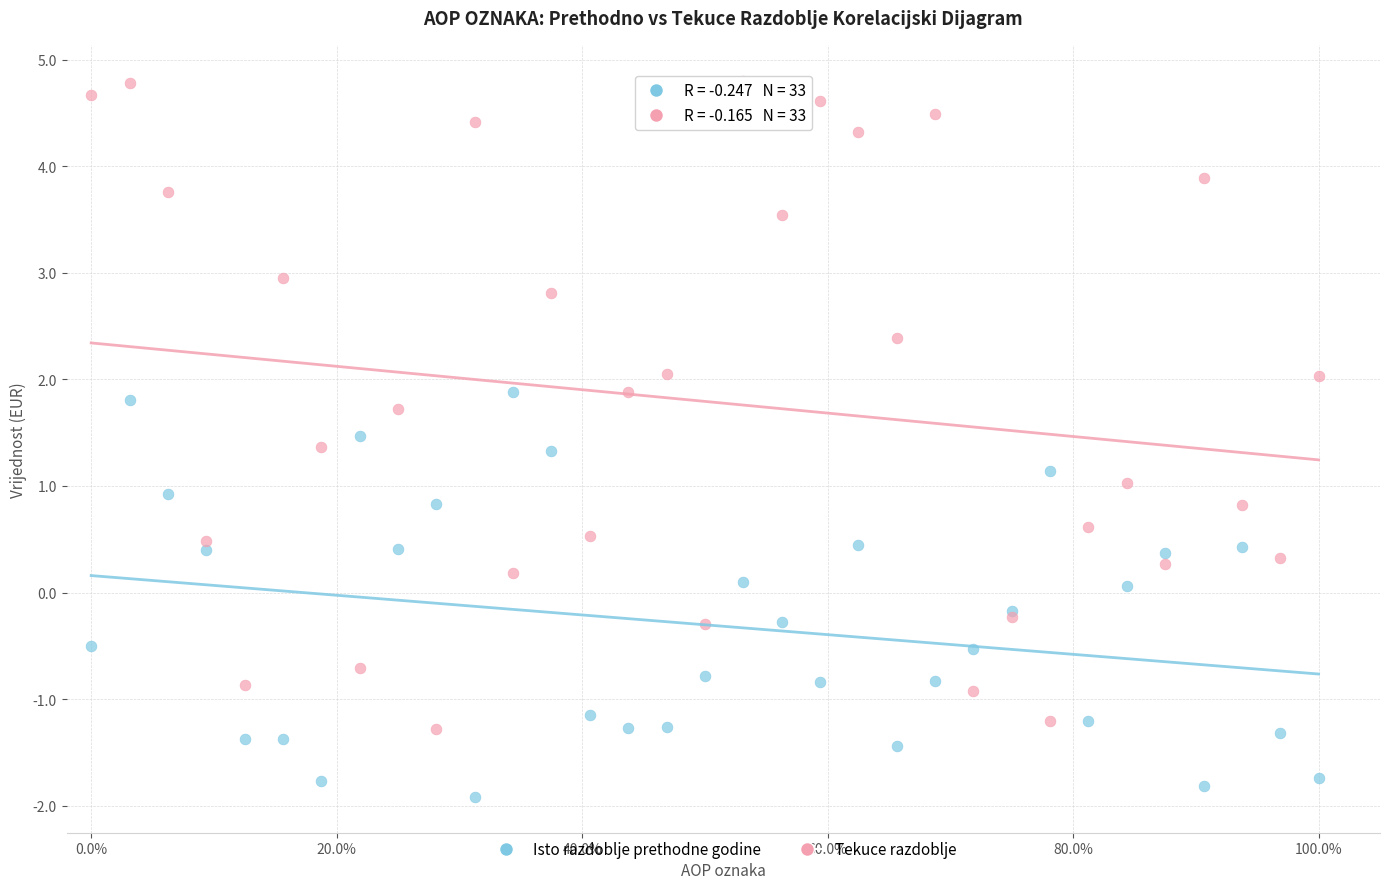

What are all the series names shown in the legend?

Isto razdoblje prethodne godine, Tekuce razdoblje